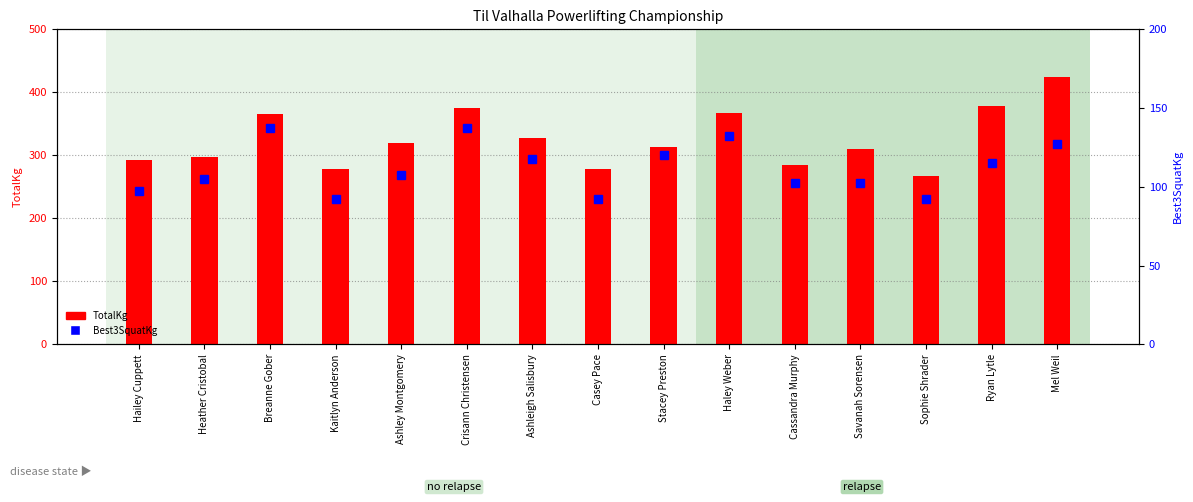

How many data points does each series have?

15